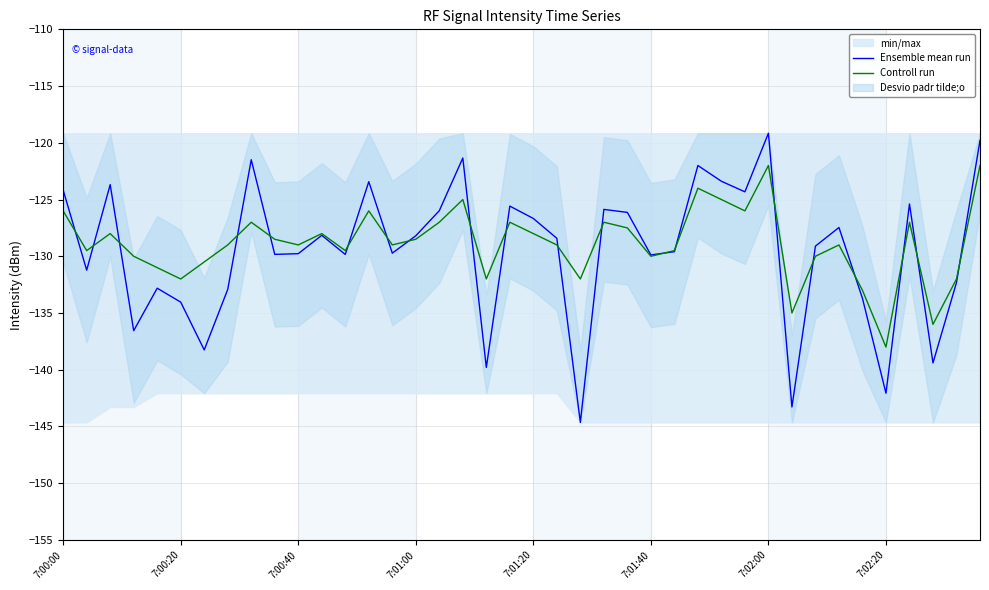

Which series has the largest total across all categories?

Controll run